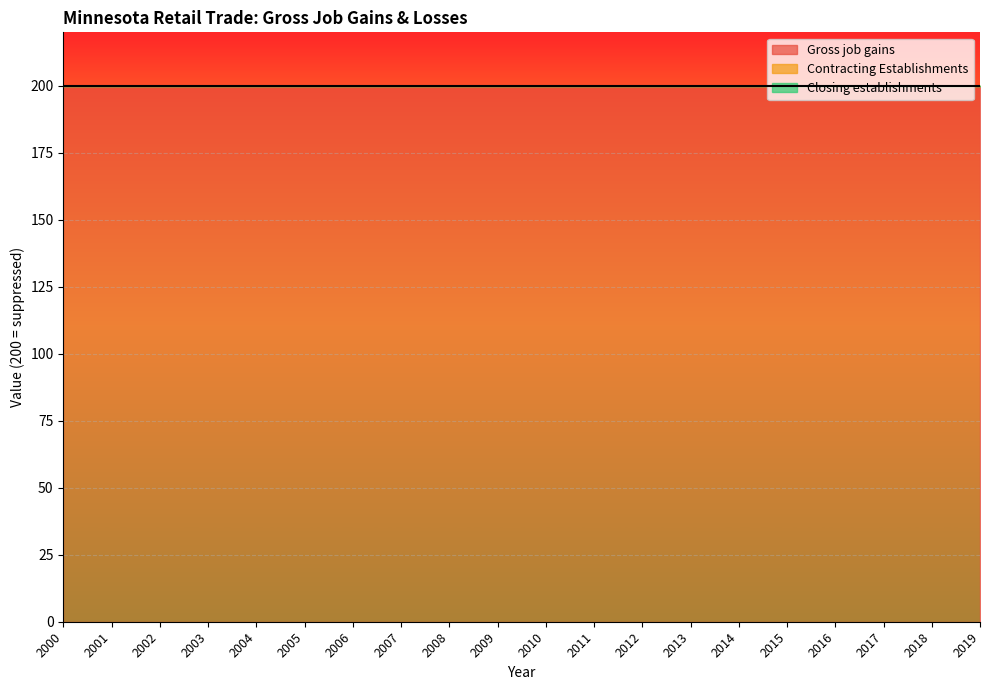

True or false: Gross job gains has more than 1 interior local peaks.

False